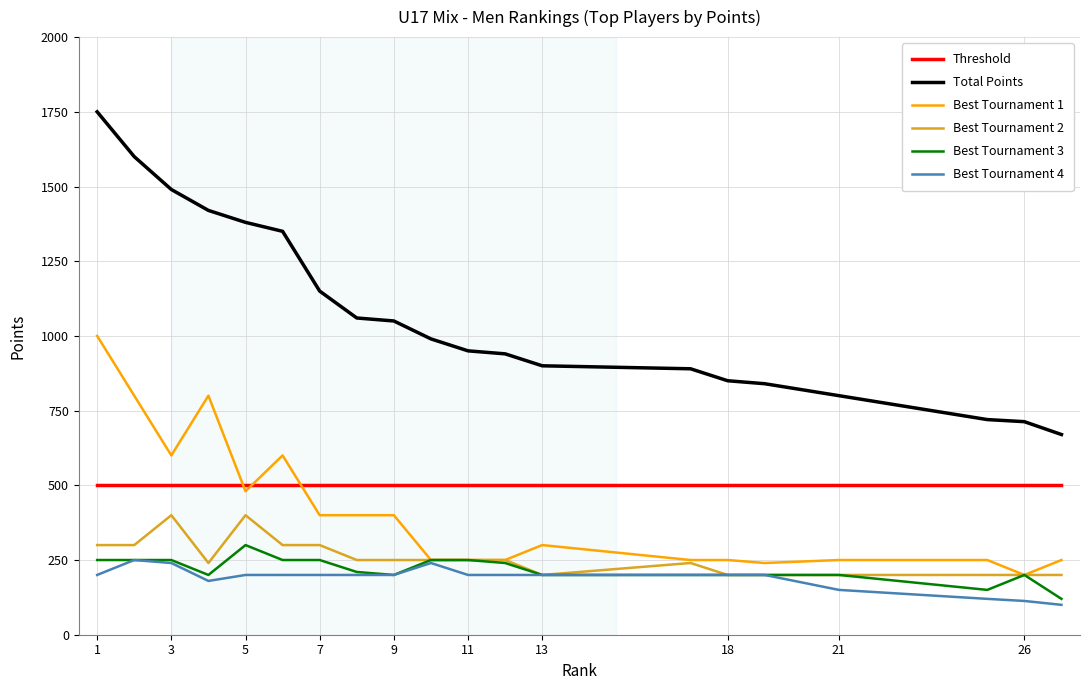

Which series has the largest total across all categories?

Total Points